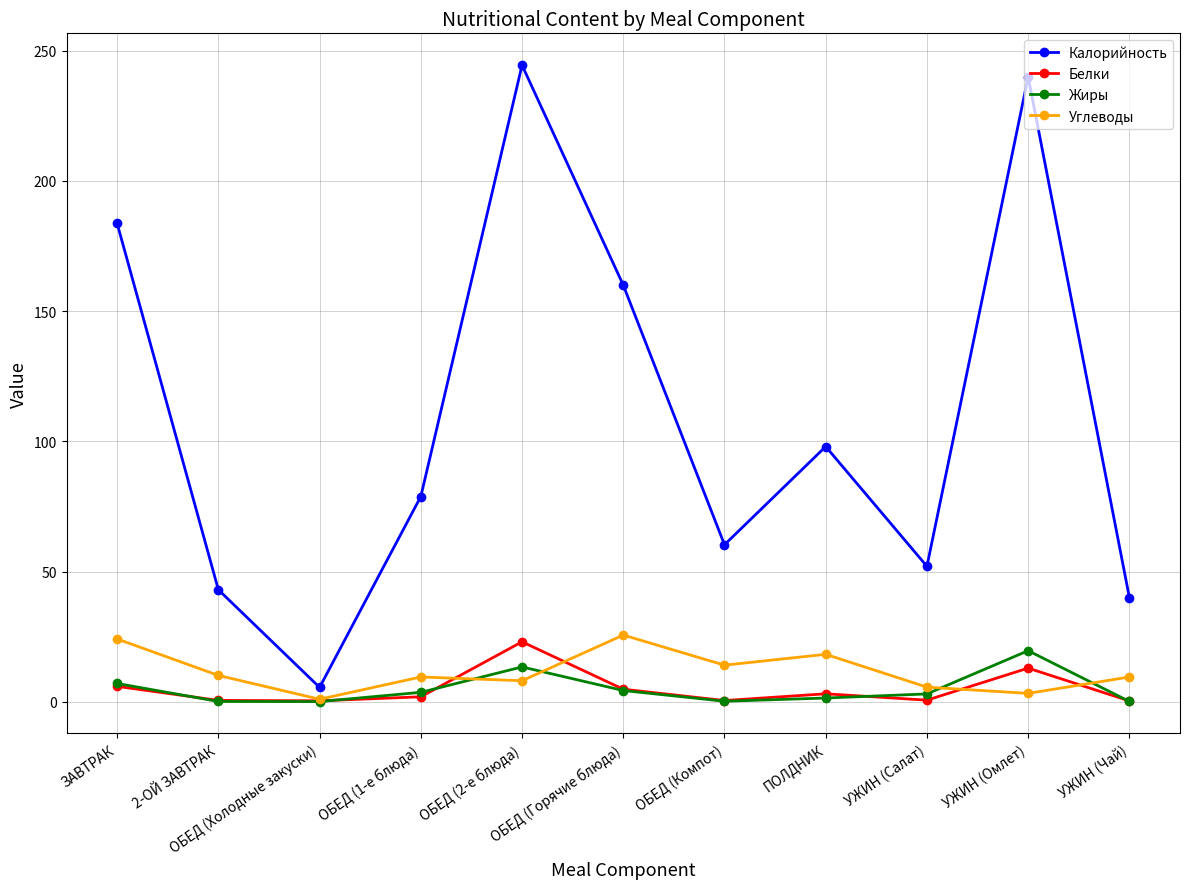

What is the value of the Калорийность point at the 6th from the left?

160.0